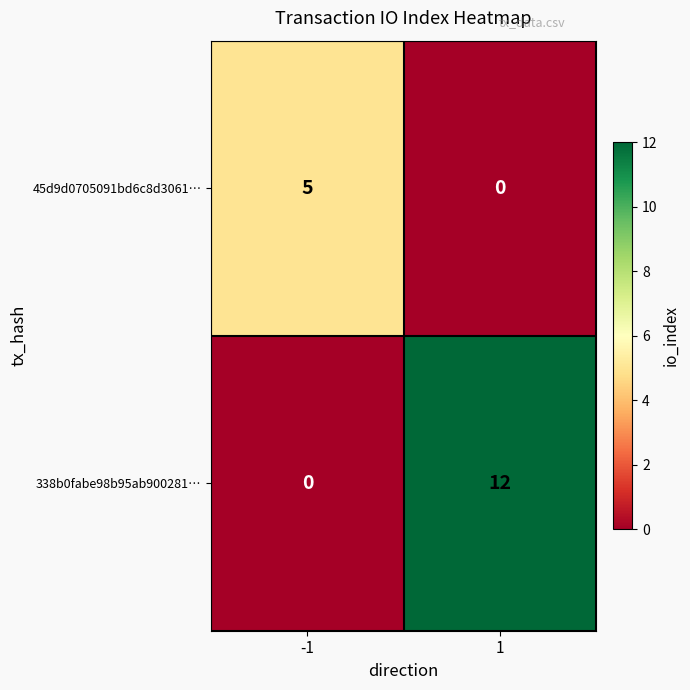

What is the approximate value of 45d9d0705091bd6c8d3061… at -1?

5